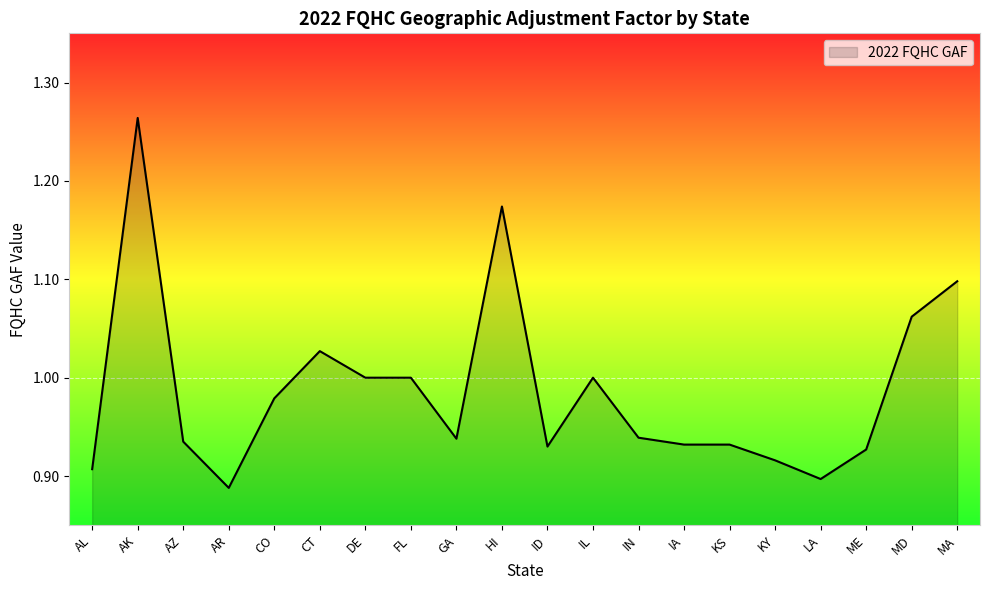

Which category has the highest value across all series?

AK